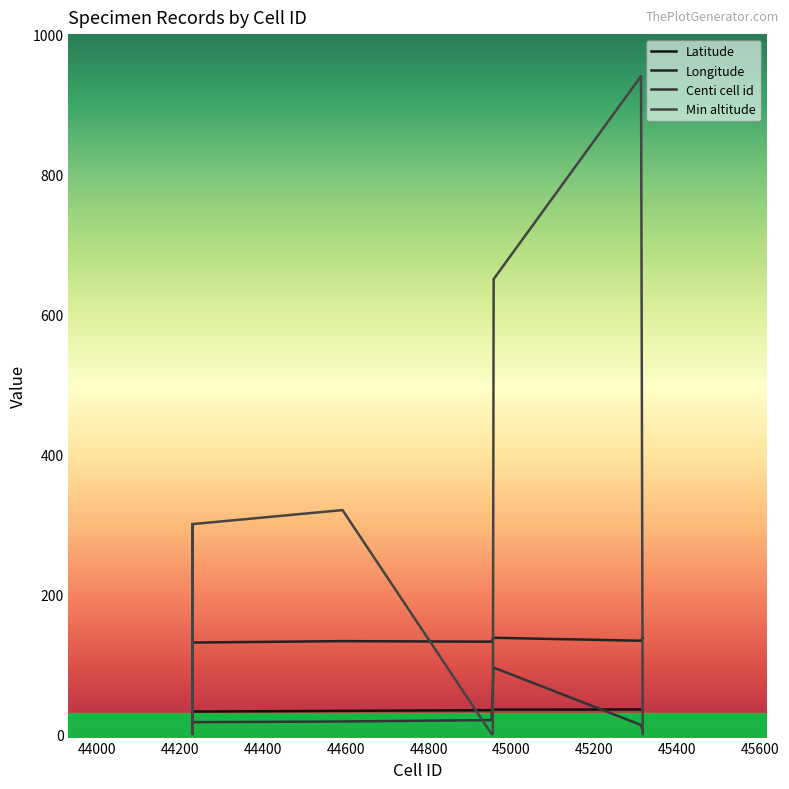

How many lines are shown in the chart?

4